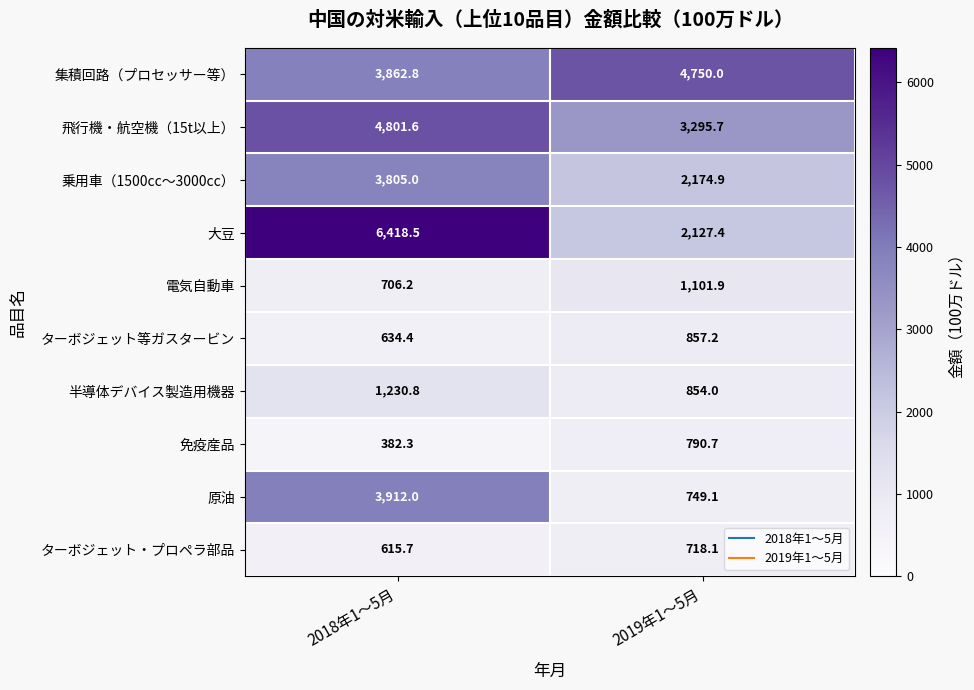

The value of 飛行機・航空機（15t以上） at 2019年1～5月 is 1028.7. True or false?

False